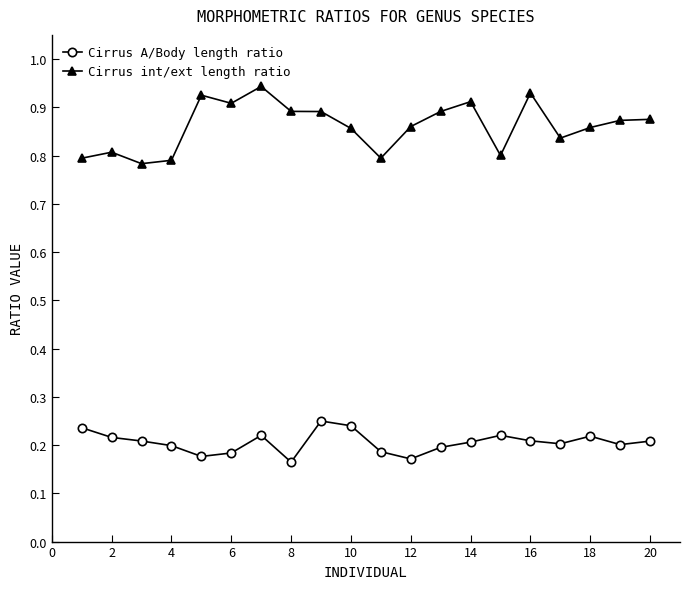

Which series has the largest total across all categories?

Cirrus int/ext length ratio